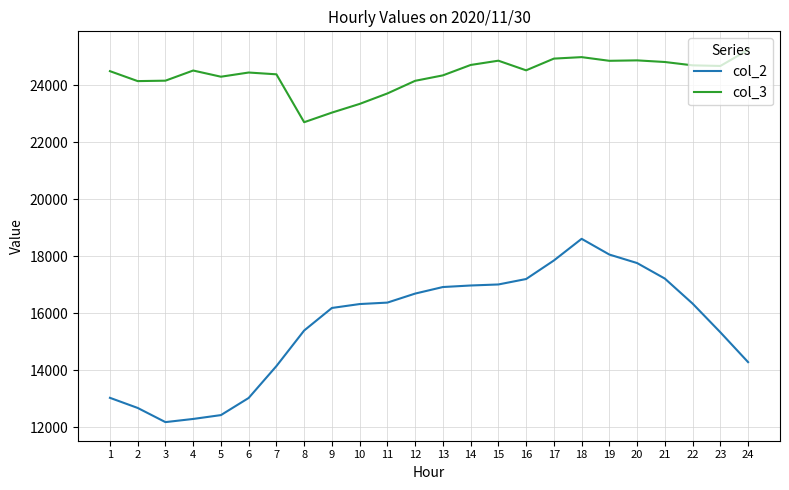

What are all the series names shown in the legend?

col_2, col_3